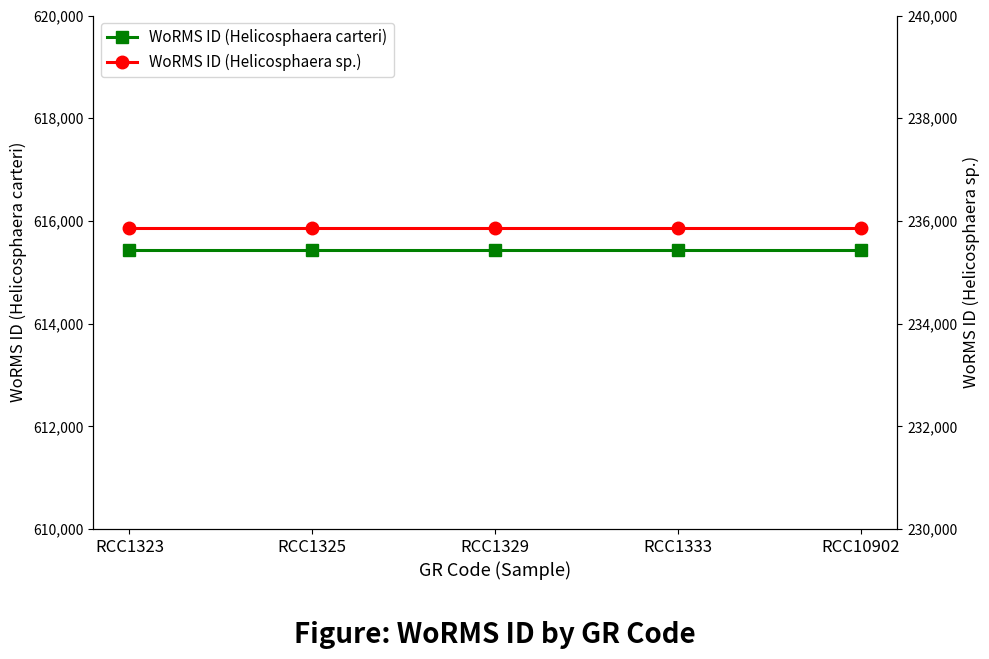

What is the spread (max minus min) of values at RCC10902?

379572